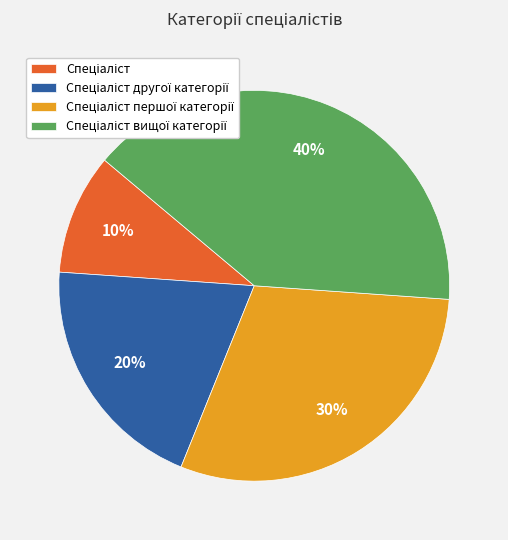

To the nearest percent, what is the average slice percentage?

25%